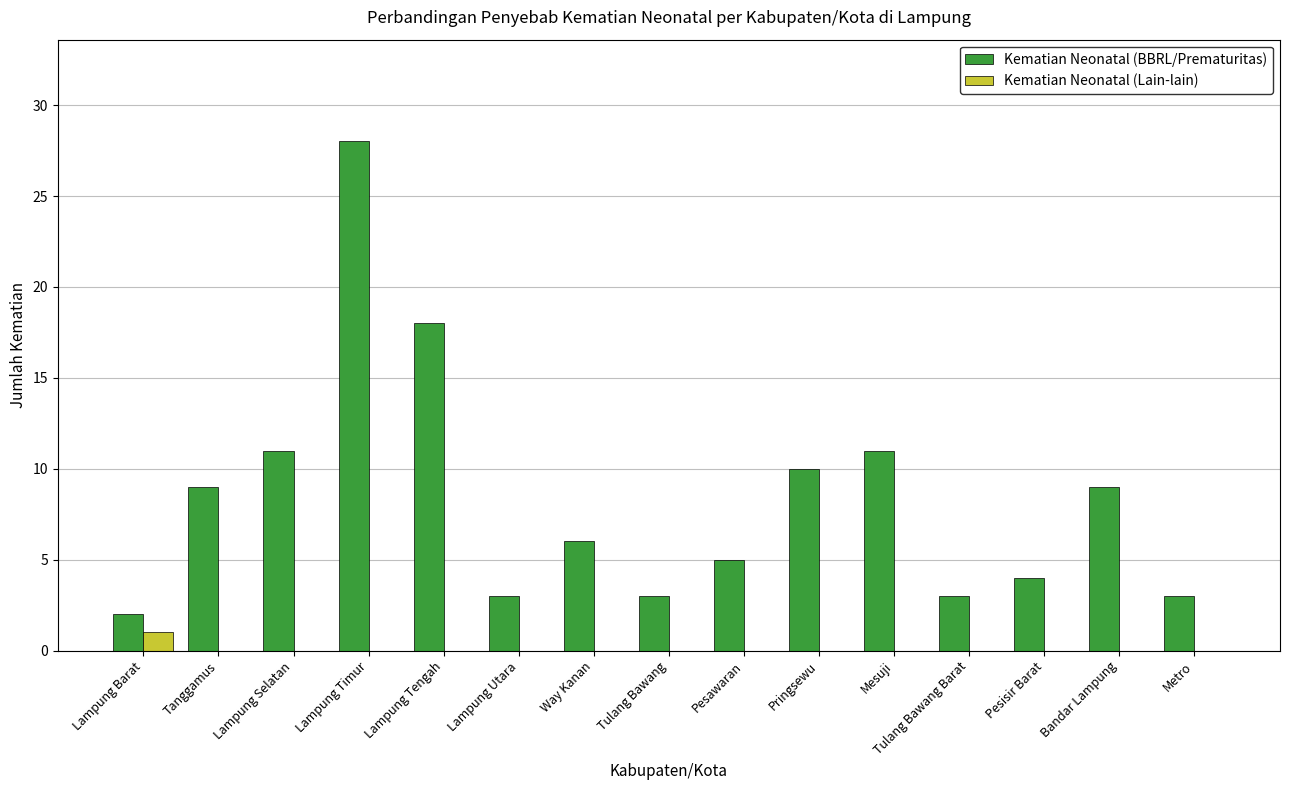

Reading left to right, extract all data points from this chart.

Kematian Neonatal (BBRL/Prematuritas): Lampung Barat=2	Tanggamus=9	Lampung Selatan=11	Lampung Timur=28	Lampung Tengah=18	Lampung Utara=3	Way Kanan=6	Tulang Bawang=3	Pesawaran=5	Pringsewu=10	Mesuji=11	Tulang Bawang Barat=3	Pesisir Barat=4	Bandar Lampung=9	Metro=3
Kematian Neonatal (Lain-lain): Lampung Barat=1	Tanggamus=0	Lampung Selatan=0	Lampung Timur=0	Lampung Tengah=0	Lampung Utara=0	Way Kanan=0	Tulang Bawang=0	Pesawaran=0	Pringsewu=0	Mesuji=0	Tulang Bawang Barat=0	Pesisir Barat=0	Bandar Lampung=0	Metro=0